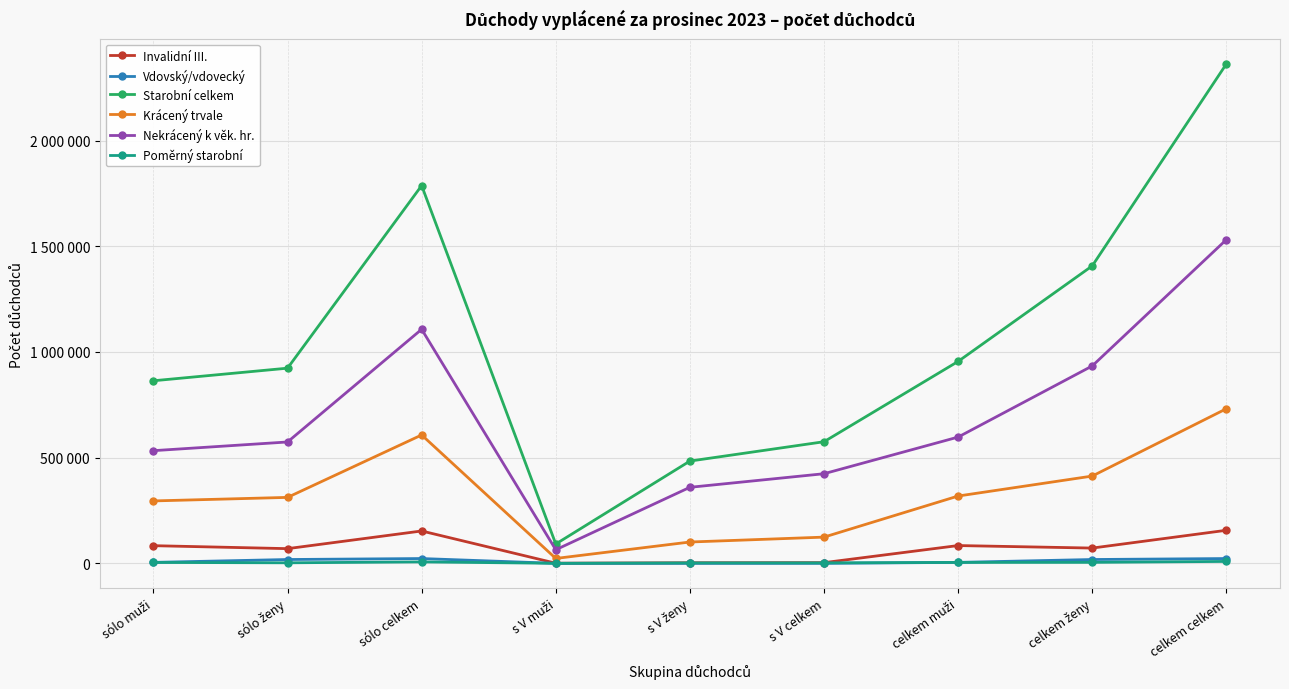

True or false: Starobní celkem and Krácený trvale intersect in this chart.

False